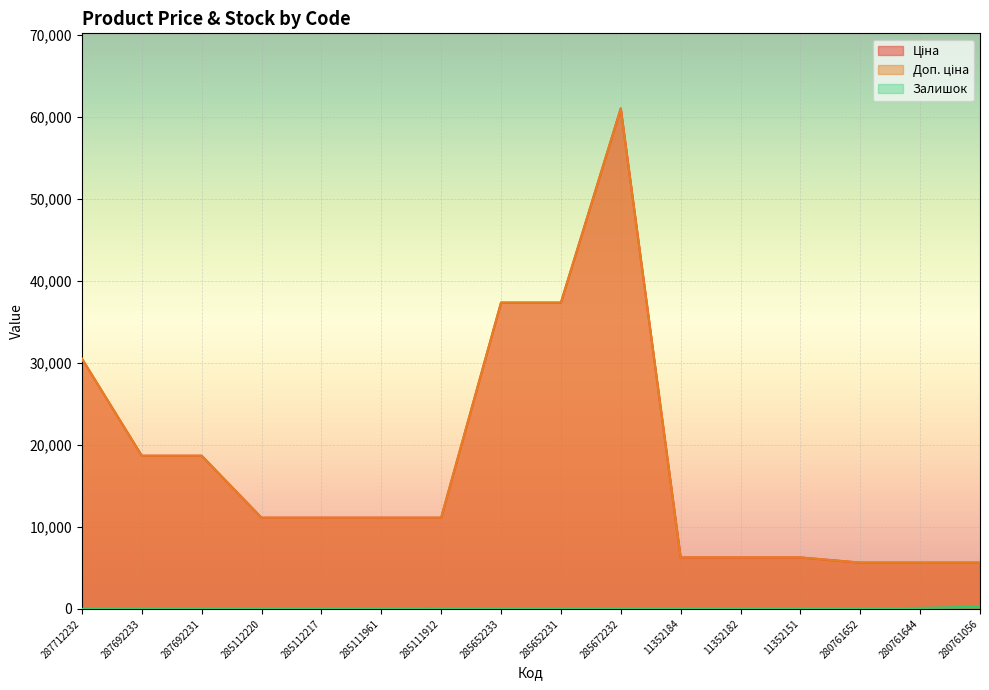

How many lines are shown in the chart?

3